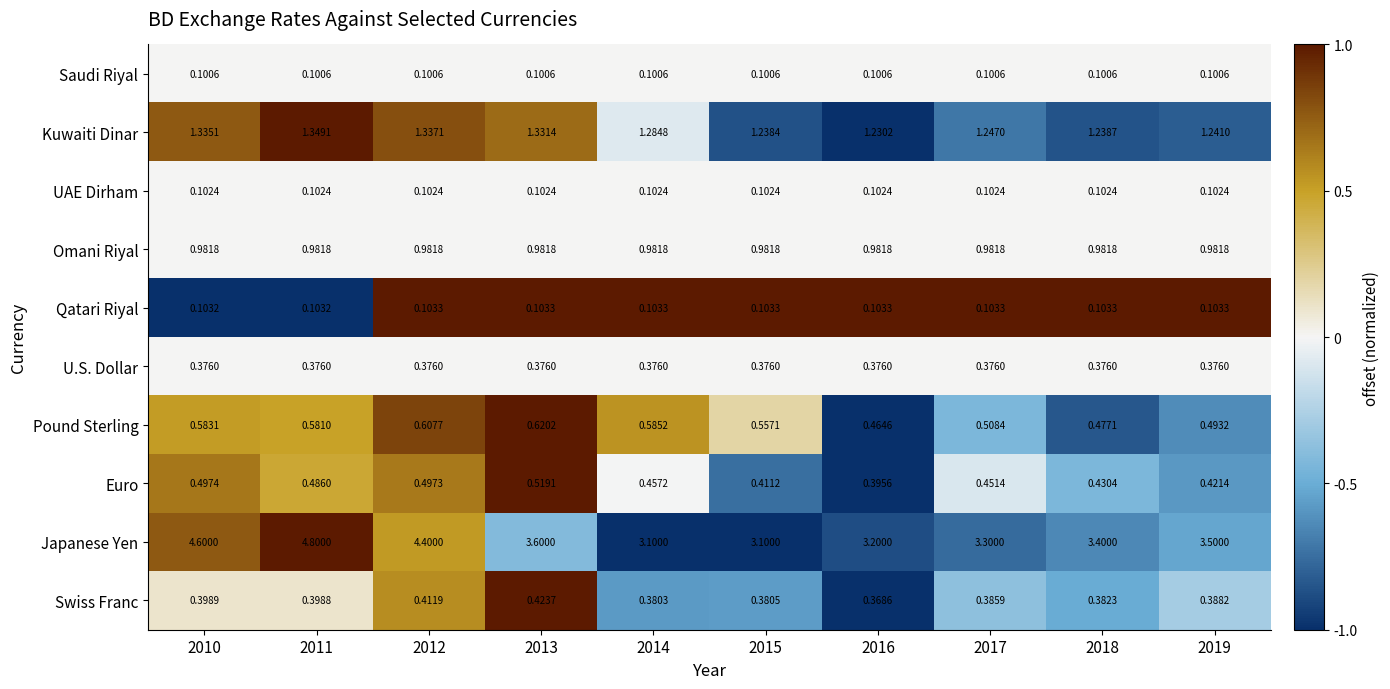

Which series has the widest spread of values?

Japanese Yen